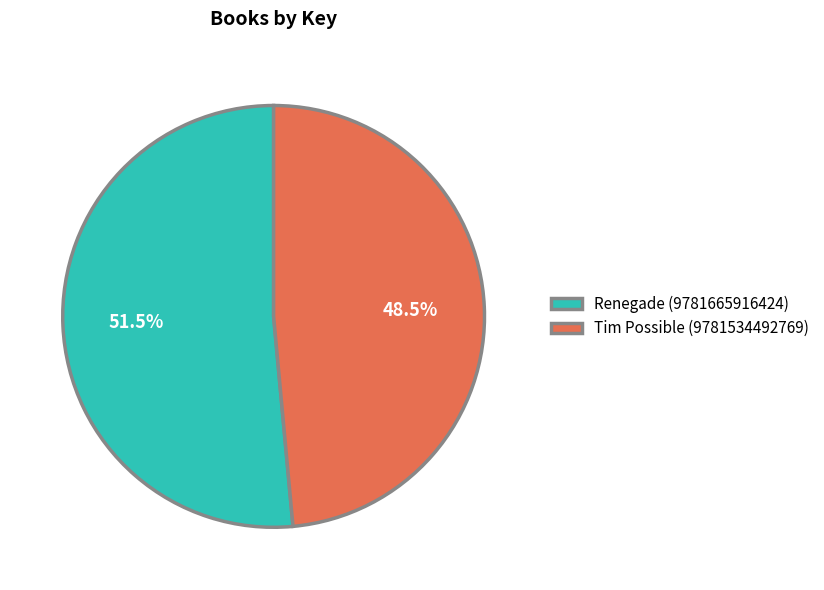

Which slice is the smallest?

Tim Possible (9781534492769)